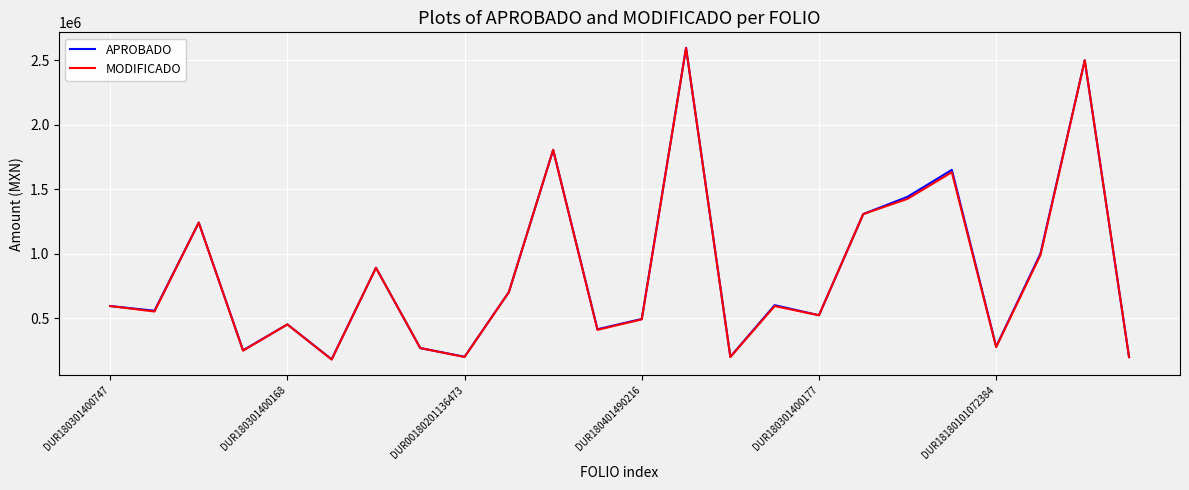

What is the minimum value shown in the chart?

178020.0